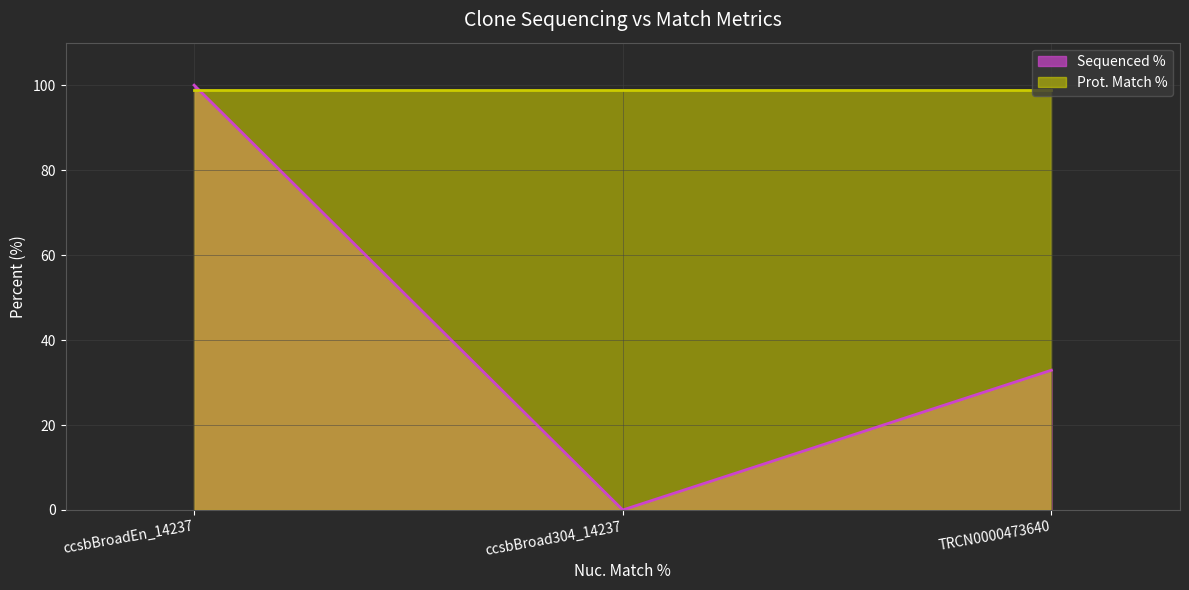

Which category has the lowest value across all series?

ccsbBroad304_14237